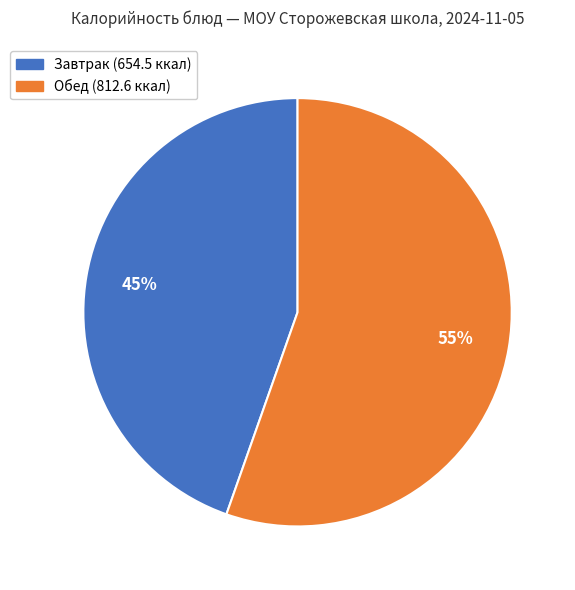

To the nearest percent, what is the average slice percentage?

50%